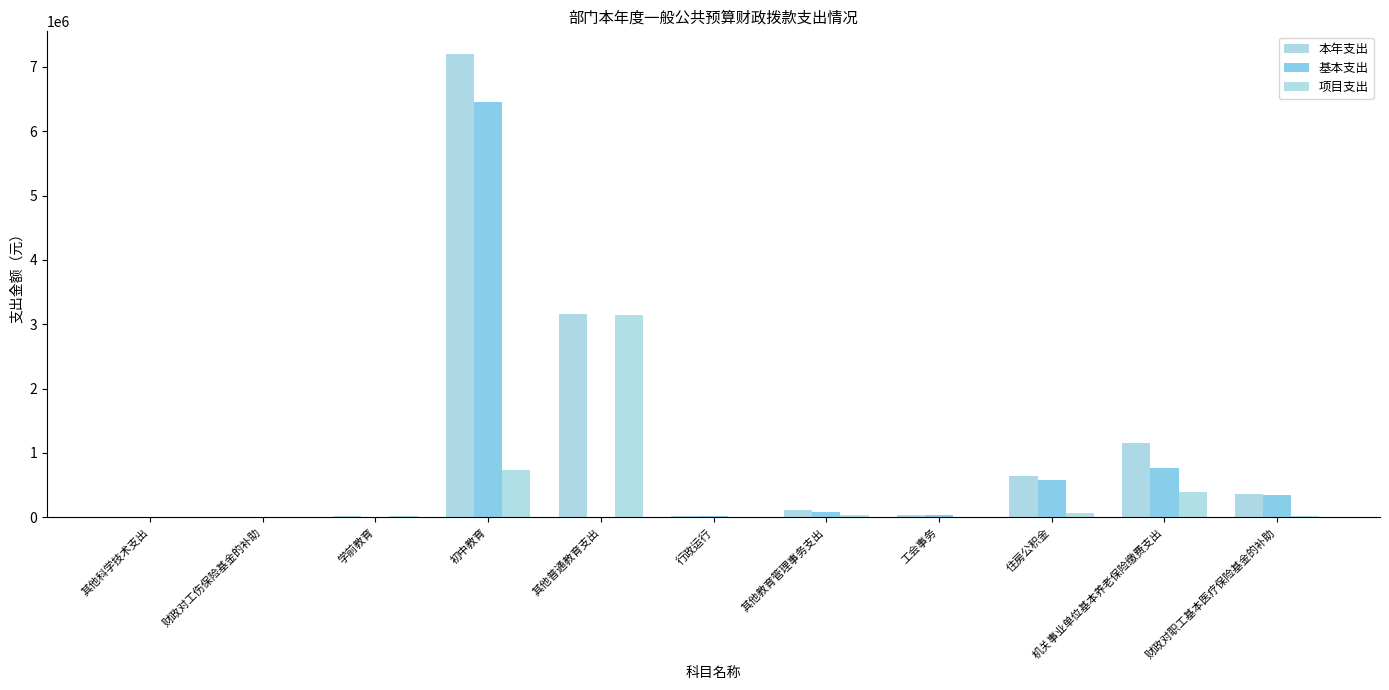

Which category has the lowest value across all series?

其他科学技术支出